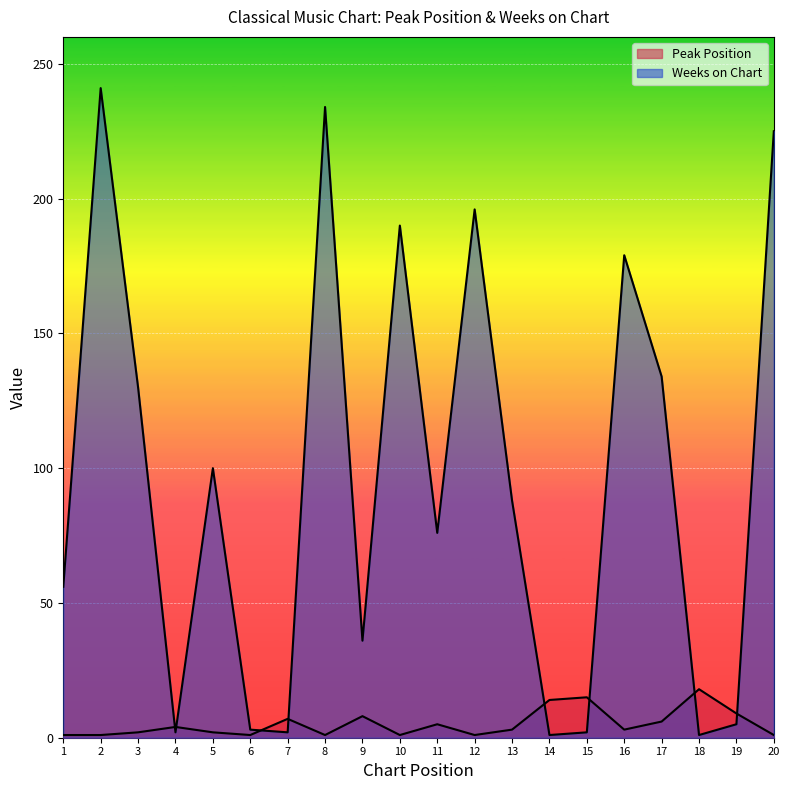

Reading left to right, what are all the values shown in this chart?

Peak Position: 1	1	2	4	2	1	7	1	8	1	5	1	3	14	15	3	6	18	9	1
Weeks on Chart: 56	241	130	2	100	3	2	234	36	190	76	196	88	1	2	179	134	1	5	225